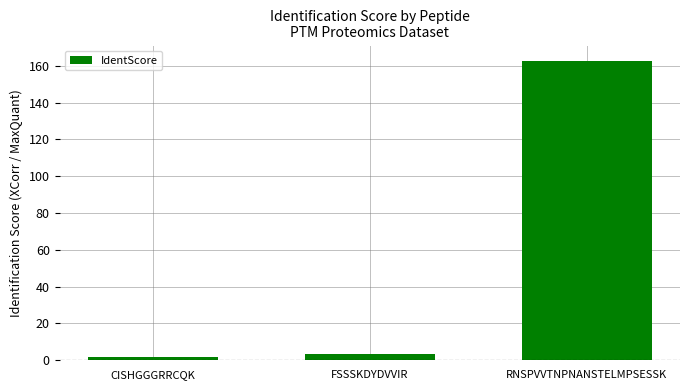

Which label corresponds to the largest value in the chart?

RNSPVVTNPNANSTELMPSESSK